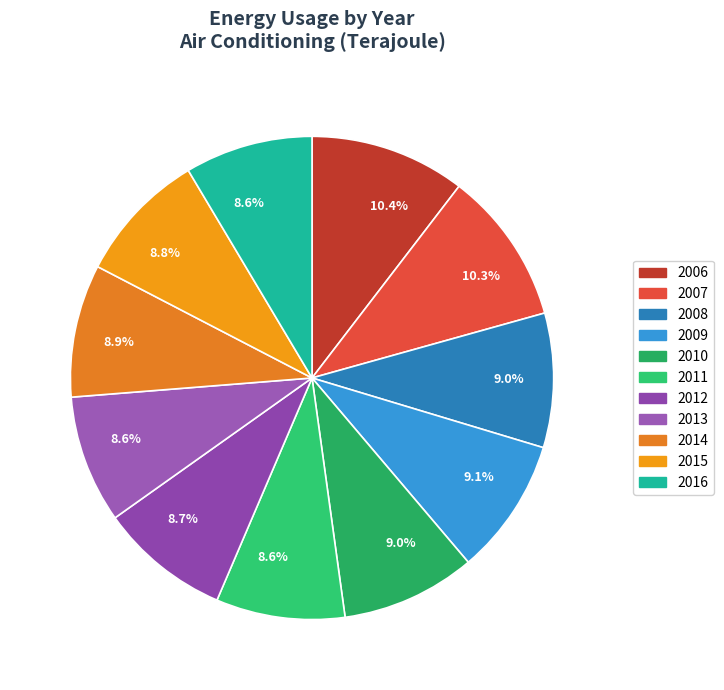

Is it true that 2012 is 1% of the pie?

False